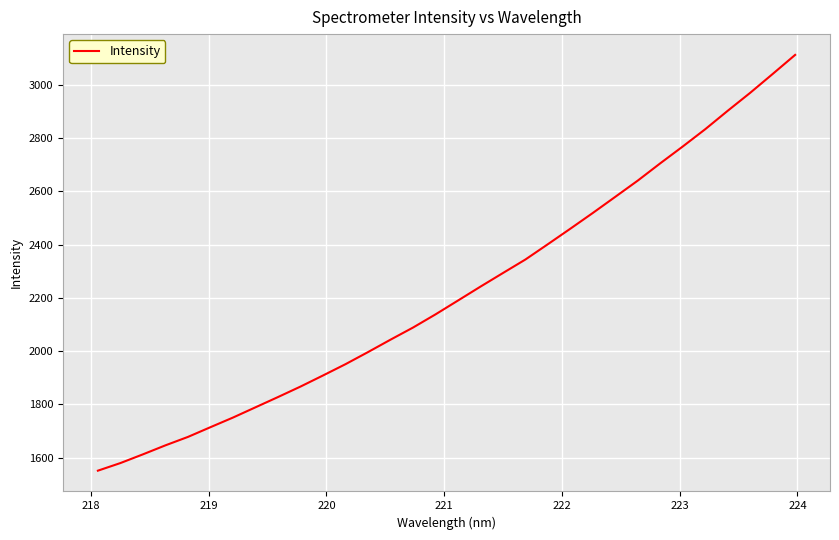

What is the difference between the maximum and minimum values?

1561.4